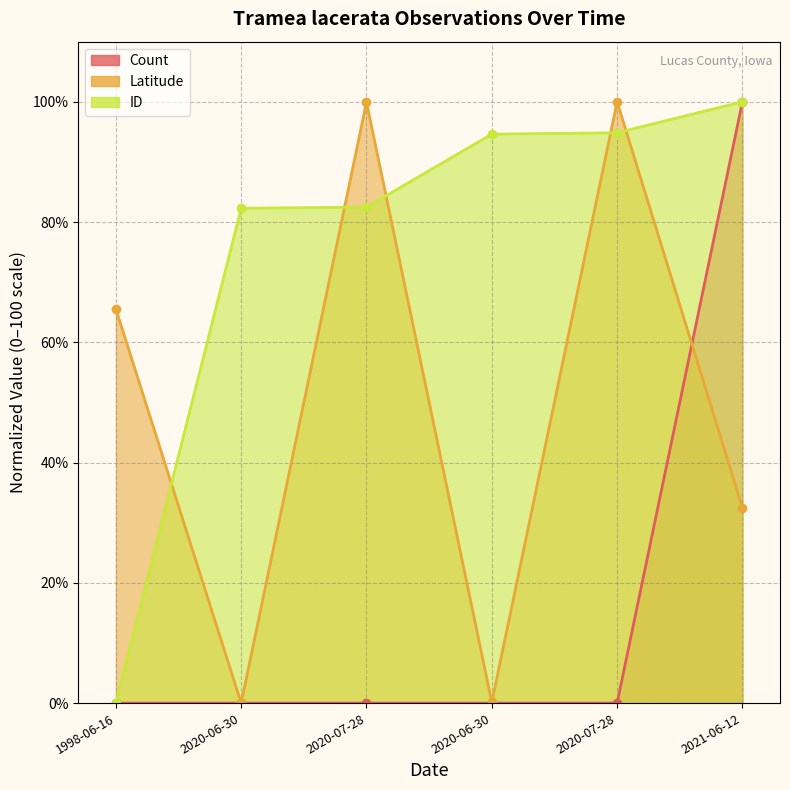

The Latitude series shows 103.2 at 1998-06-16. True or false?

False